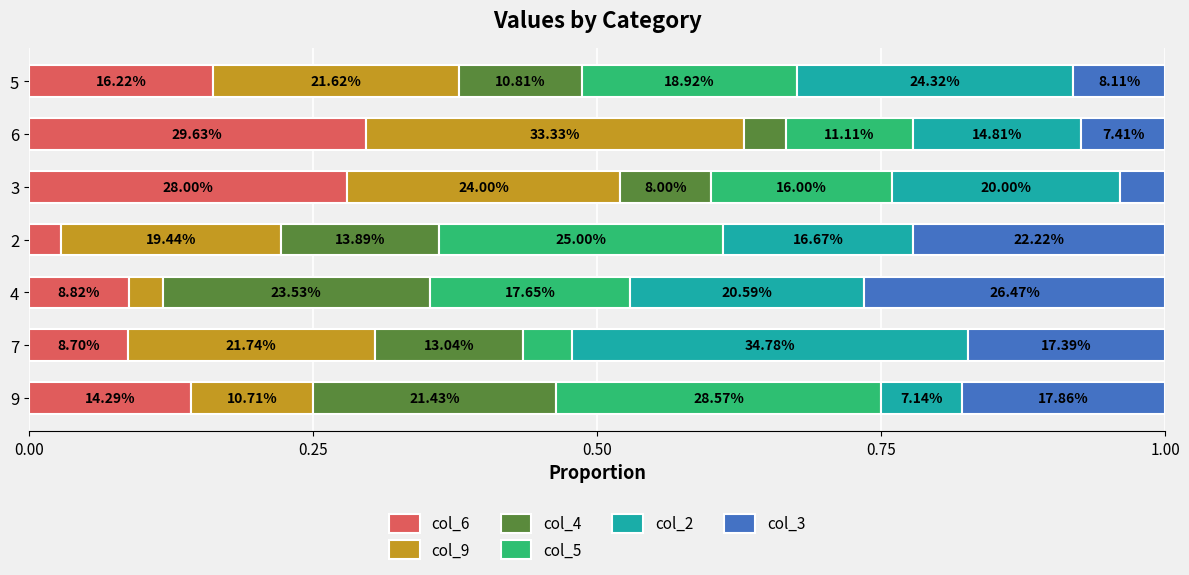

Reading right to left, list all the values displayed in this chart.

col_6: 0.2	0.3	0.3	0.0	0.1	0.1	0.1
col_9: 0.2	0.3	0.2	0.2	0.0	0.2	0.1
col_4: 0.1	0.0	0.1	0.1	0.2	0.1	0.2
col_5: 0.2	0.1	0.2	0.2	0.2	0.0	0.3
col_2: 0.2	0.1	0.2	0.2	0.2	0.3	0.1
col_3: 0.1	0.1	0.0	0.2	0.3	0.2	0.2